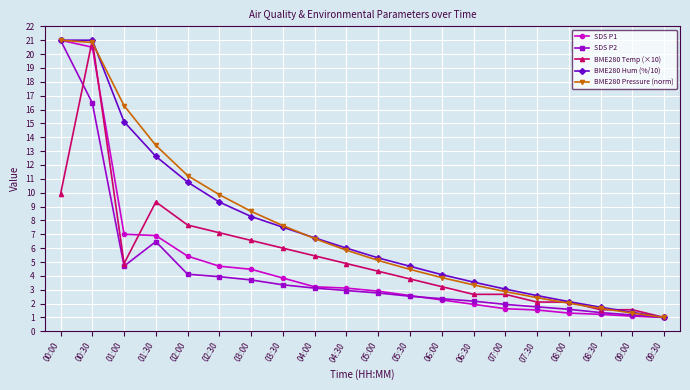

Between 02:30 and 07:00, which series saw the biggest shift?

BME280 Pressure (norm)